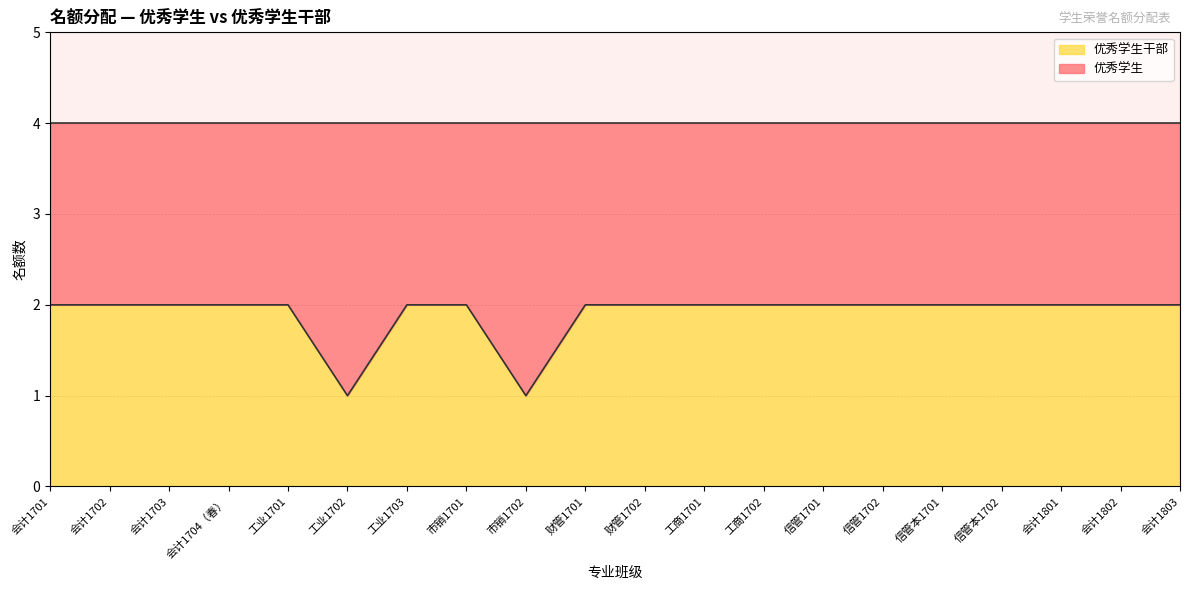

What is the minimum value shown in the chart?

1